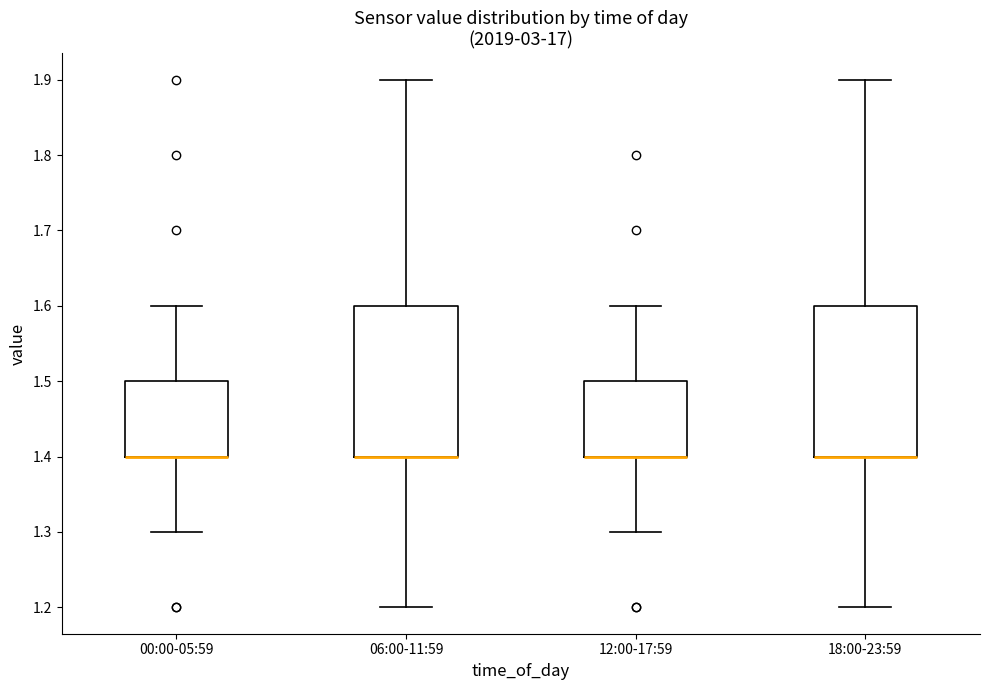

Reading left to right, transcribe this box plot: for each box, give where its median line is, the range the box spans, and where its two whiskers end, as read against the y-axis. The values are not printed on the chart, so give them approximately, as read against the axis.

00:00-05:59: median 1.4 (drawn on the box's lower edge), box 1.4 to 1.5, whiskers 1.3 to 1.6
06:00-11:59: median 1.4 (drawn on the box's lower edge), box 1.4 to 1.6, whiskers 1.2 to 1.9
12:00-17:59: median 1.4 (drawn on the box's lower edge), box 1.4 to 1.5, whiskers 1.3 to 1.6
18:00-23:59: median 1.4 (drawn on the box's lower edge), box 1.4 to 1.6, whiskers 1.2 to 1.9